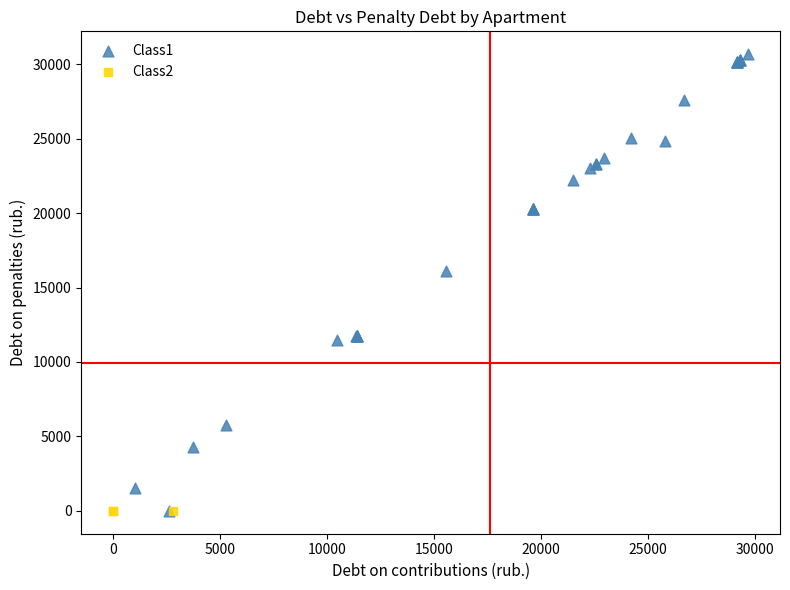

Which series contains the highest Y value?

Class1